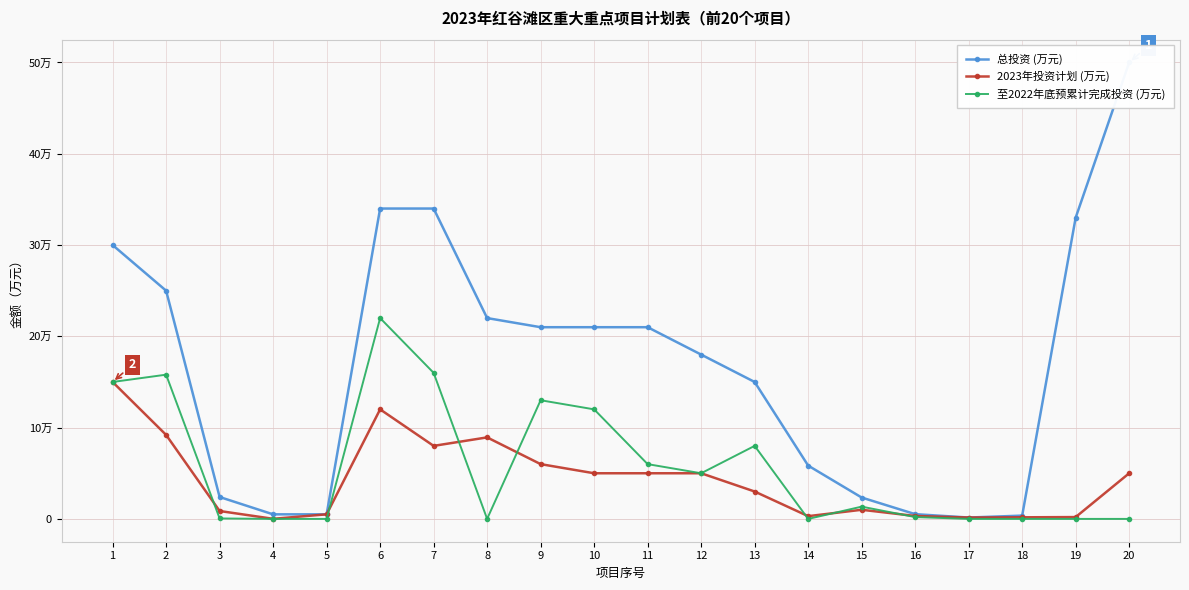

Rank the series at 1 from highest to lowest value.

总投资 (万元), 2023年投资计划 (万元), 至2022年底预累计完成投资 (万元)